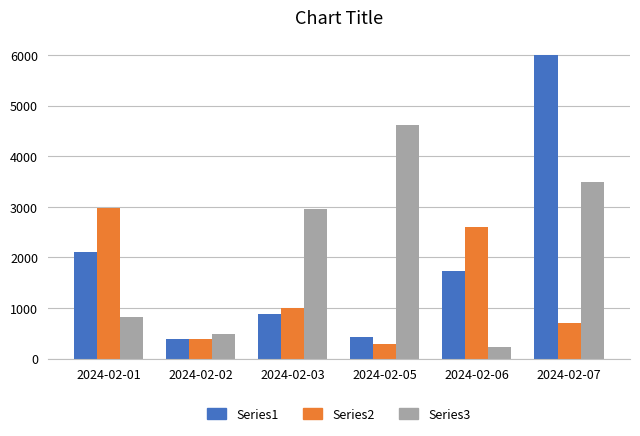

Between 2024-02-03 and 2024-02-07, which series saw the biggest shift?

Series1